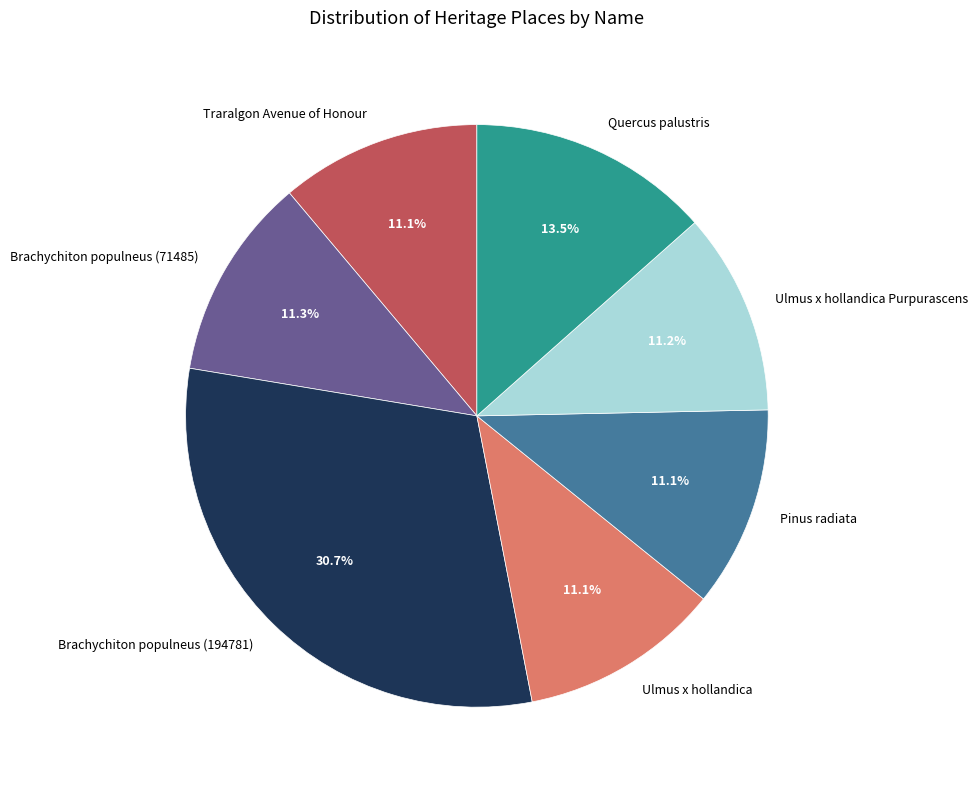

How many segments does this pie chart have?

7